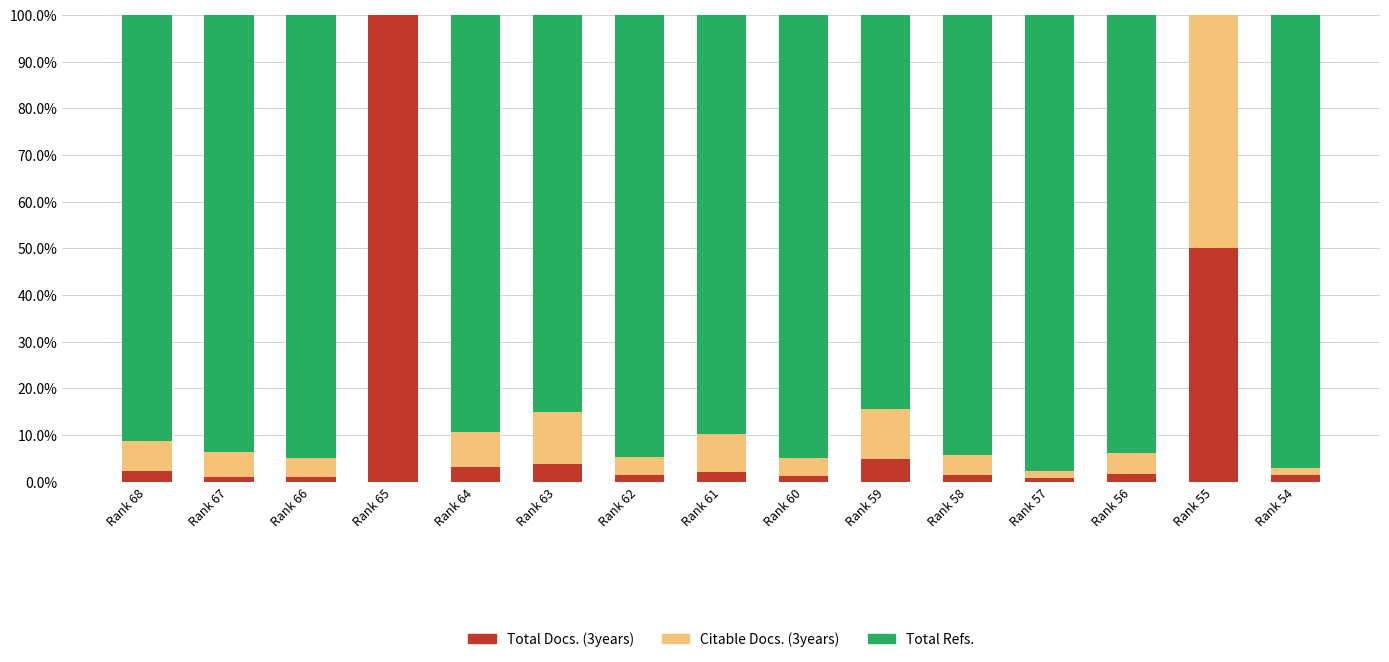

At which label does Total Docs. (3years) reach its peak?

Rank 65